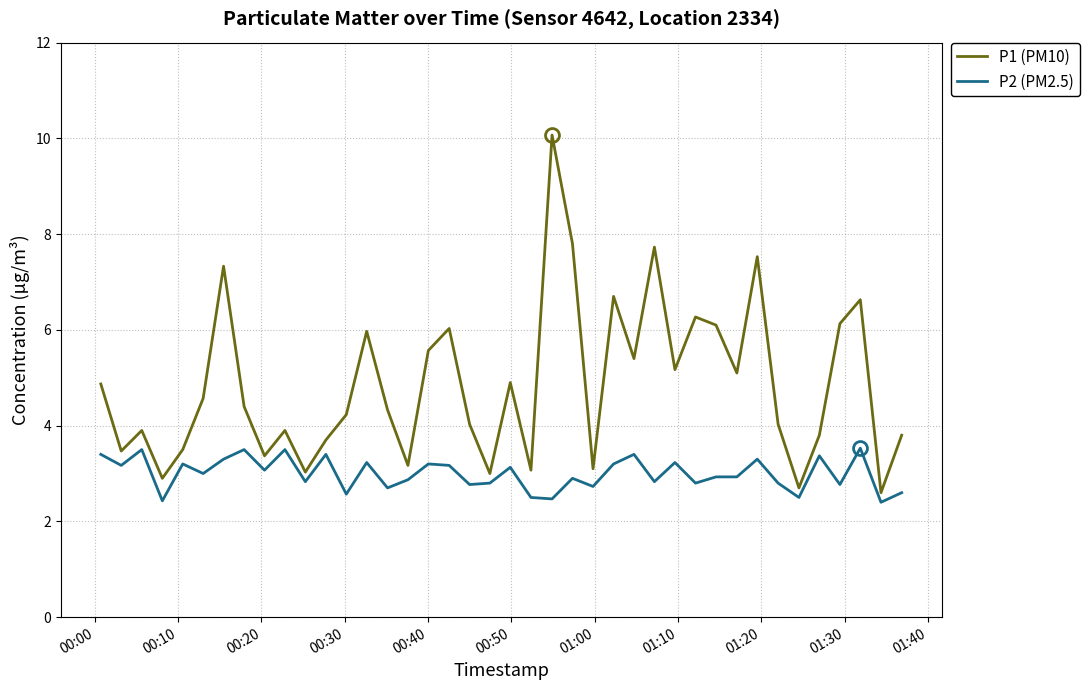

What is the difference between the maximum and minimum values in the P1 (PM10) series?

7.5